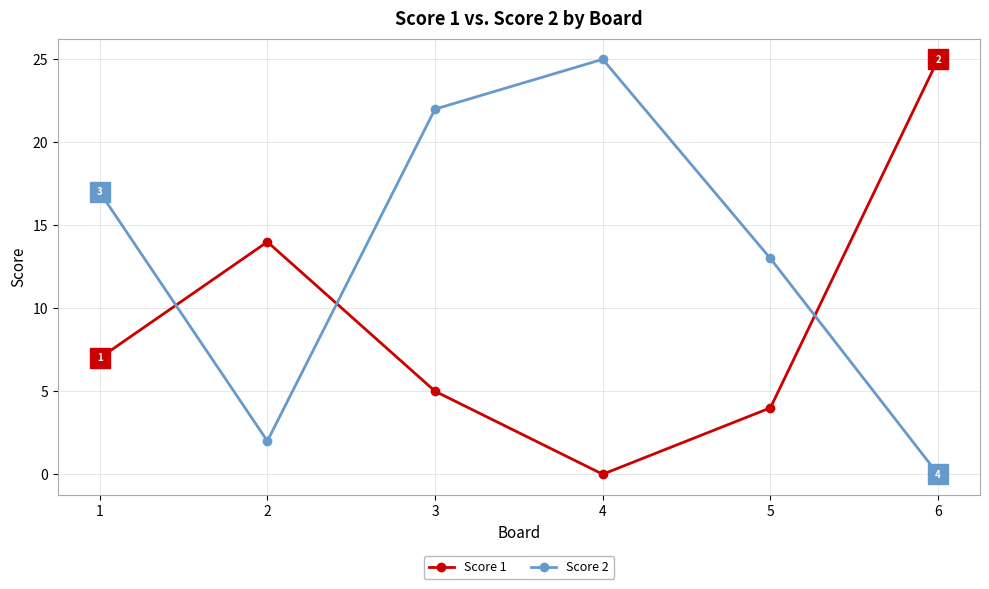

Reading left to right, what are all the values shown in this chart?

Score 1: 1=7	2=14	3=5	4=0	5=4	6=25
Score 2: 1=17	2=2	3=22	4=25	5=13	6=0